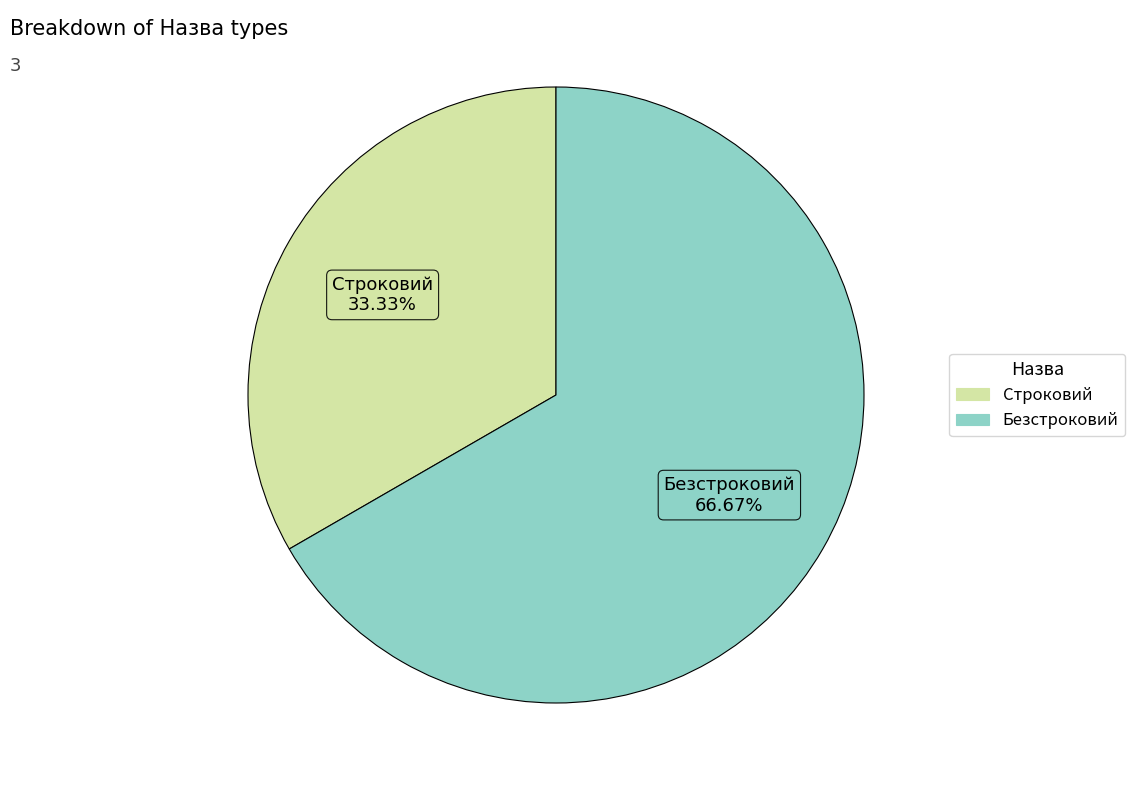

To the nearest percent, what portion does Безстроковий represent?

67%